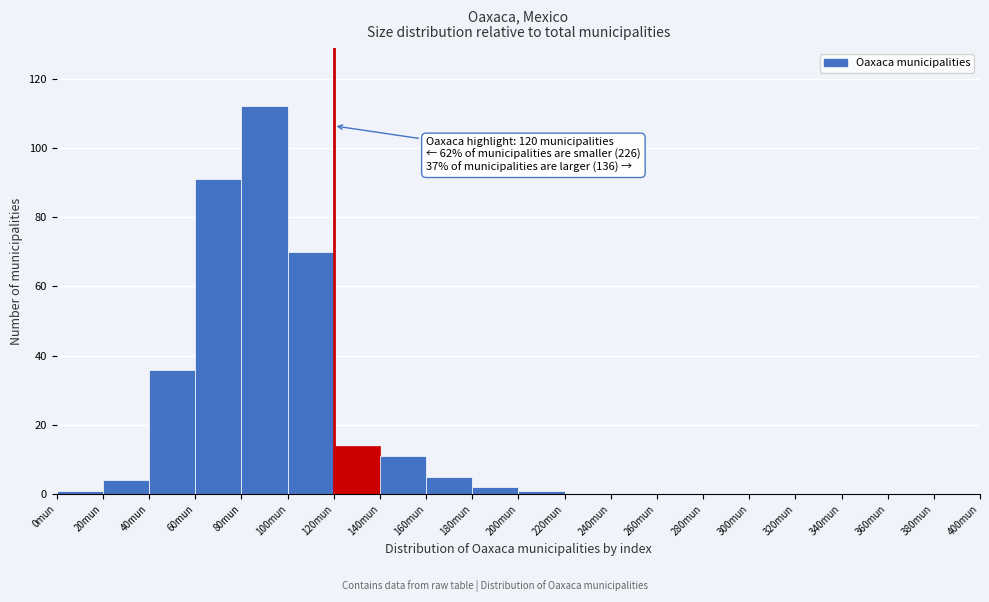

Which range on the x-axis has the tallest bar?

80 to 100